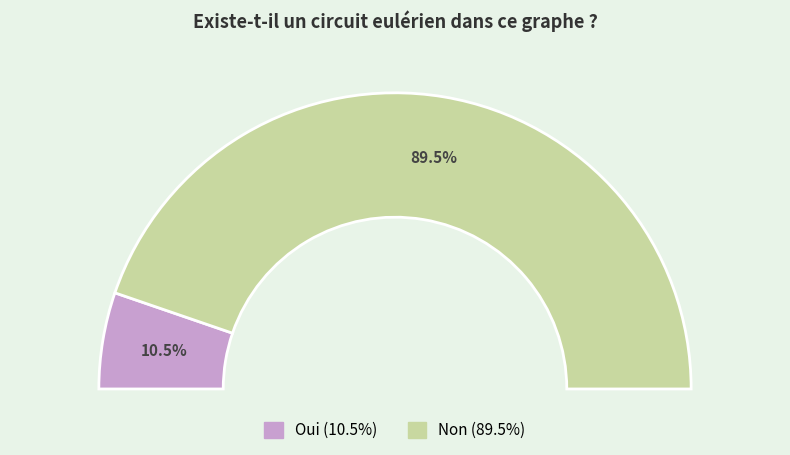

What is the smallest slice in the pie chart?

Oui